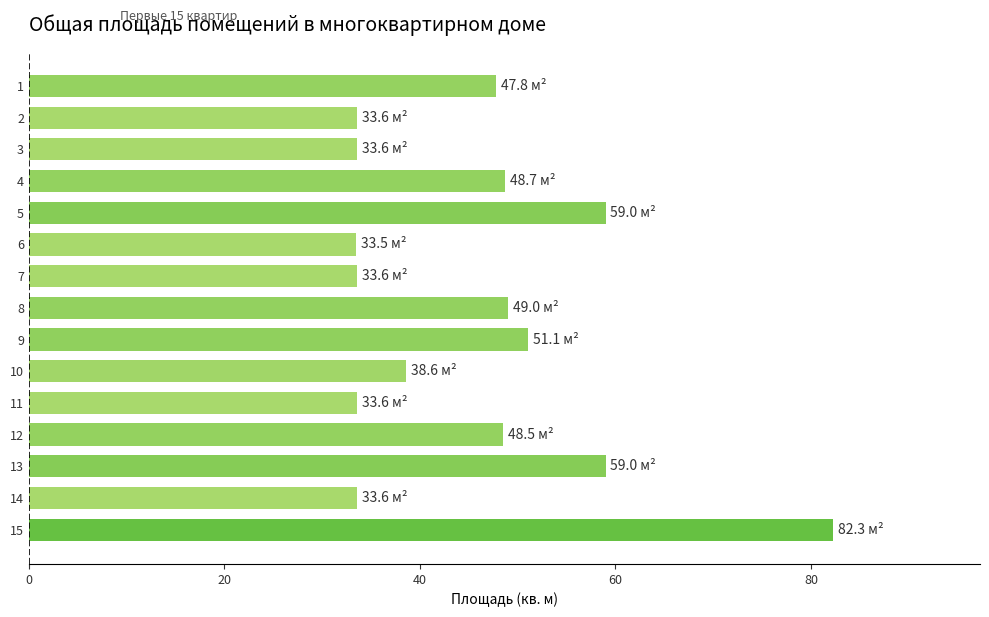

Between 5 and 4, which is larger?

5